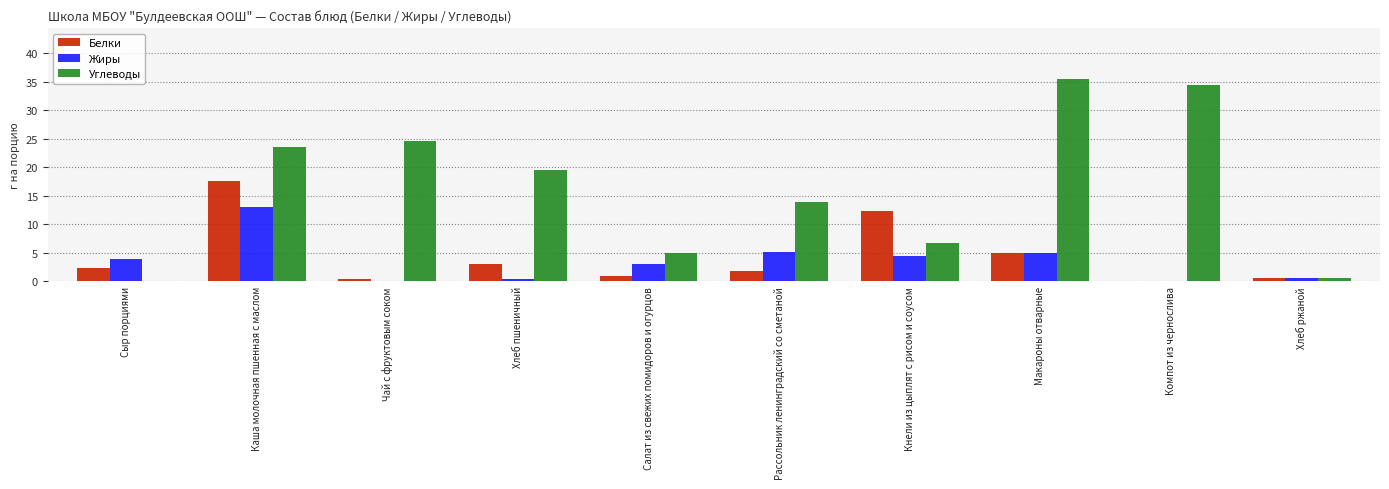

Between Макароны отварные and Хлеб ржаной, which series saw the biggest shift?

Углеводы